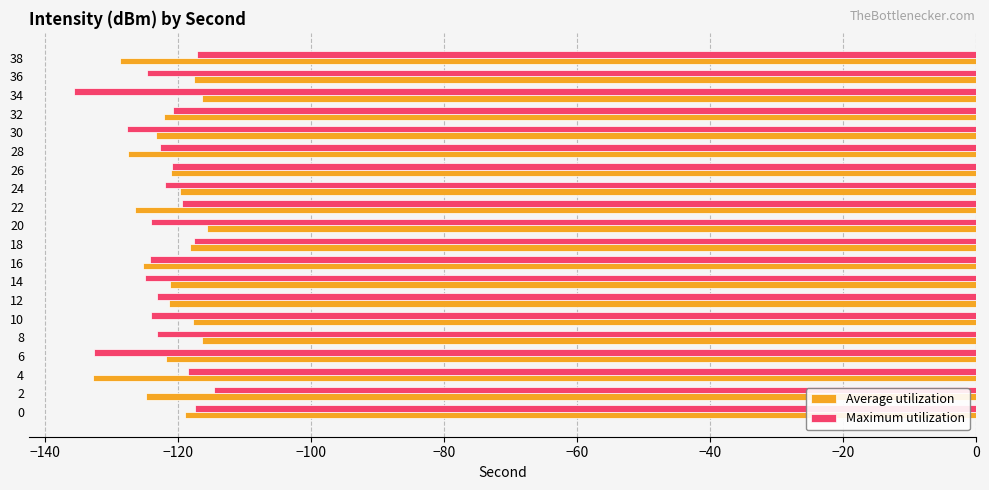

What is the greatest value displayed?

-114.6